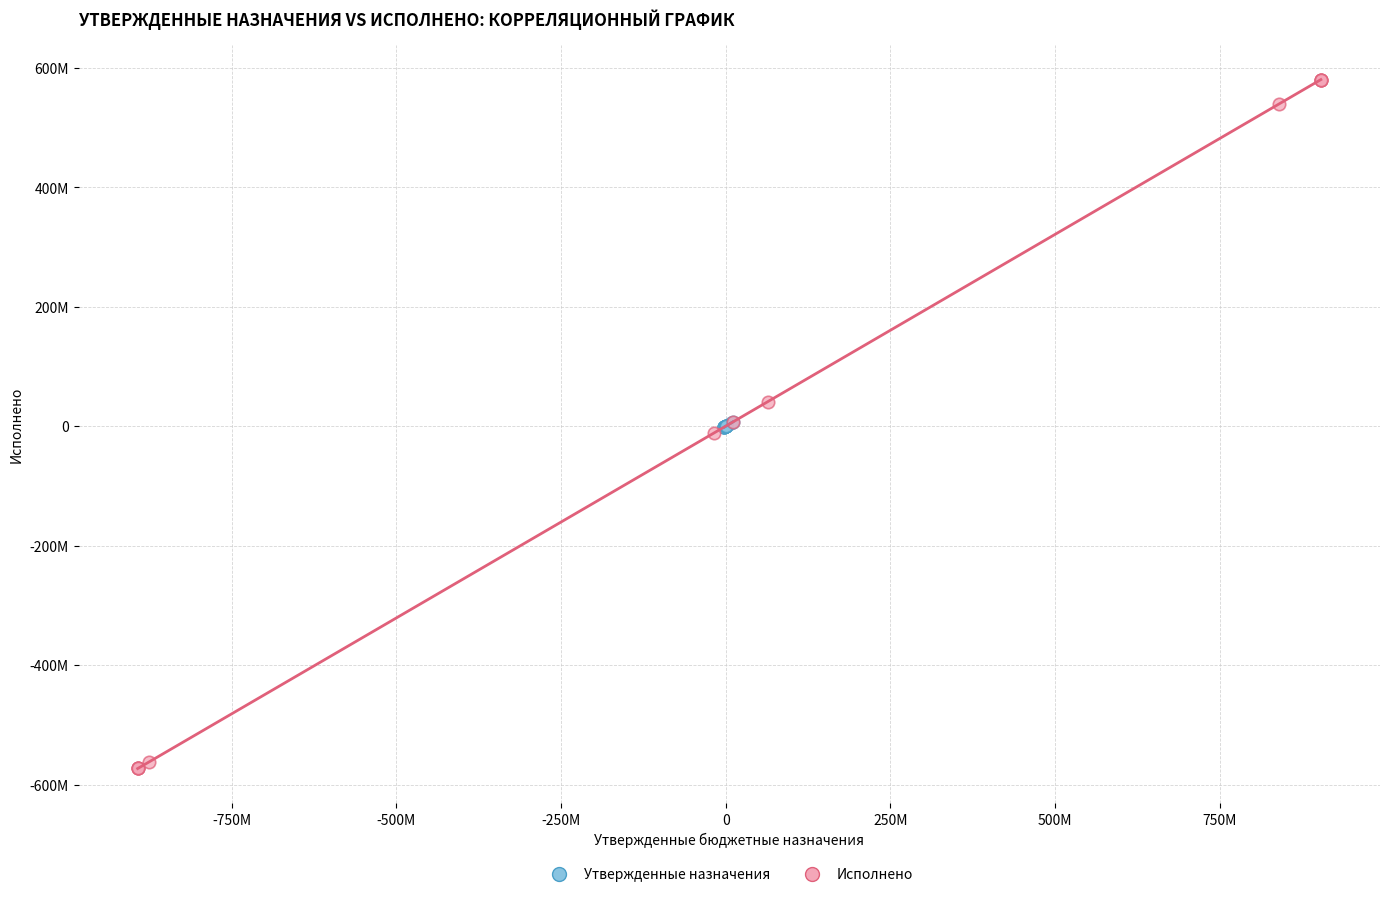

Which series contains the highest Y value?

Исполнено